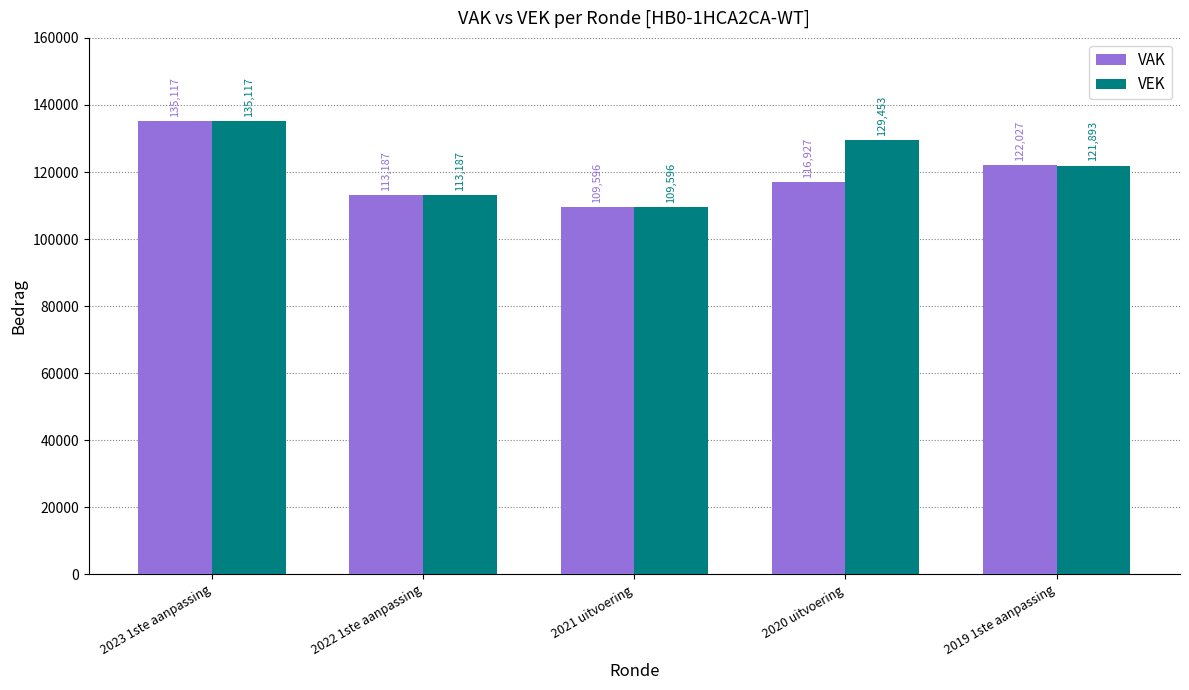

Reading left to right, extract all data points from this chart.

VAK: 2023 1ste aanpassing=135117	2022 1ste aanpassing=113187	2021 uitvoering=109596	2020 uitvoering=116927	2019 1ste aanpassing=122027
VEK: 2023 1ste aanpassing=135117	2022 1ste aanpassing=113187	2021 uitvoering=109596	2020 uitvoering=129453	2019 1ste aanpassing=121893